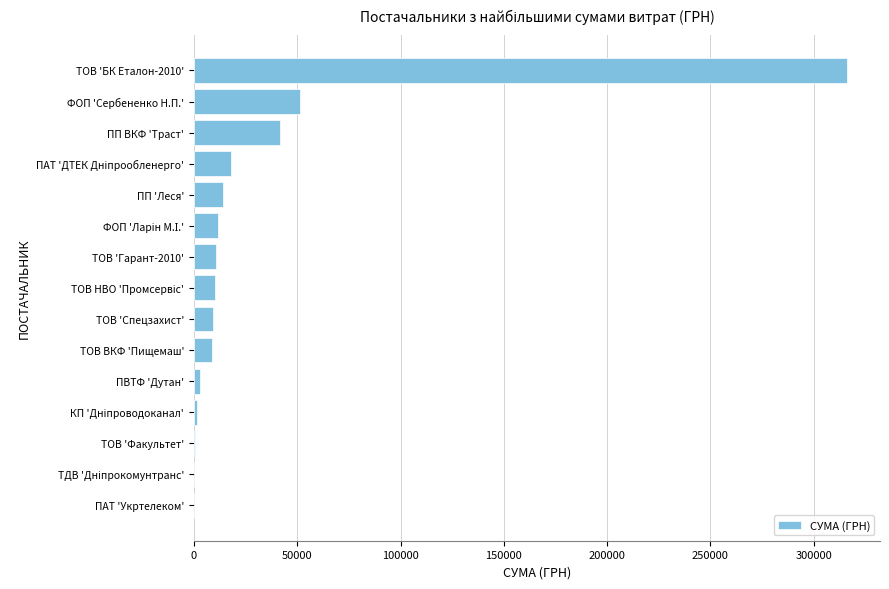

Are the bars horizontal?

Yes